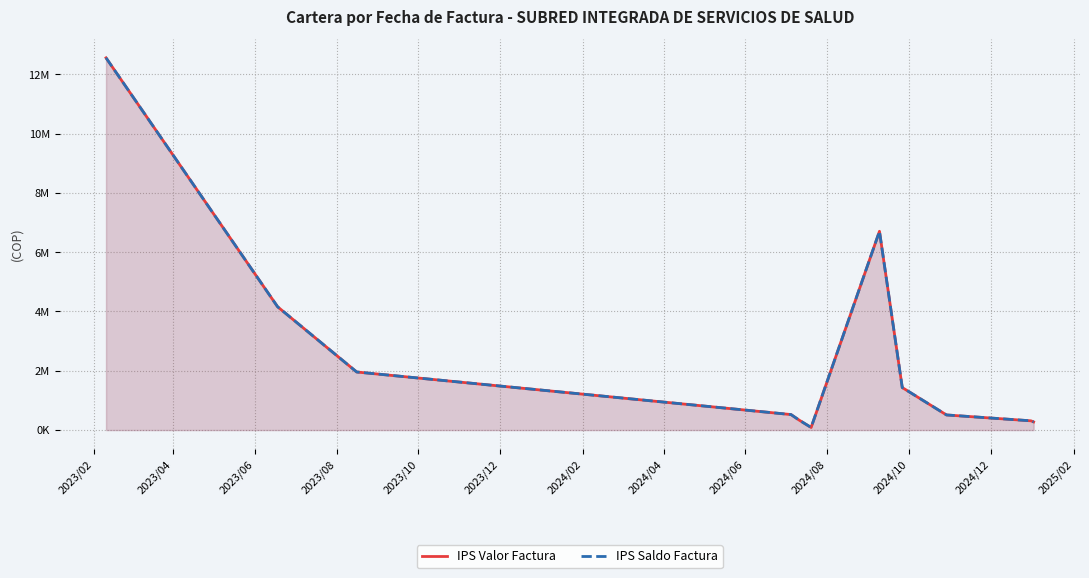

How many data points in IPS Valor Factura are less than 523019?

5